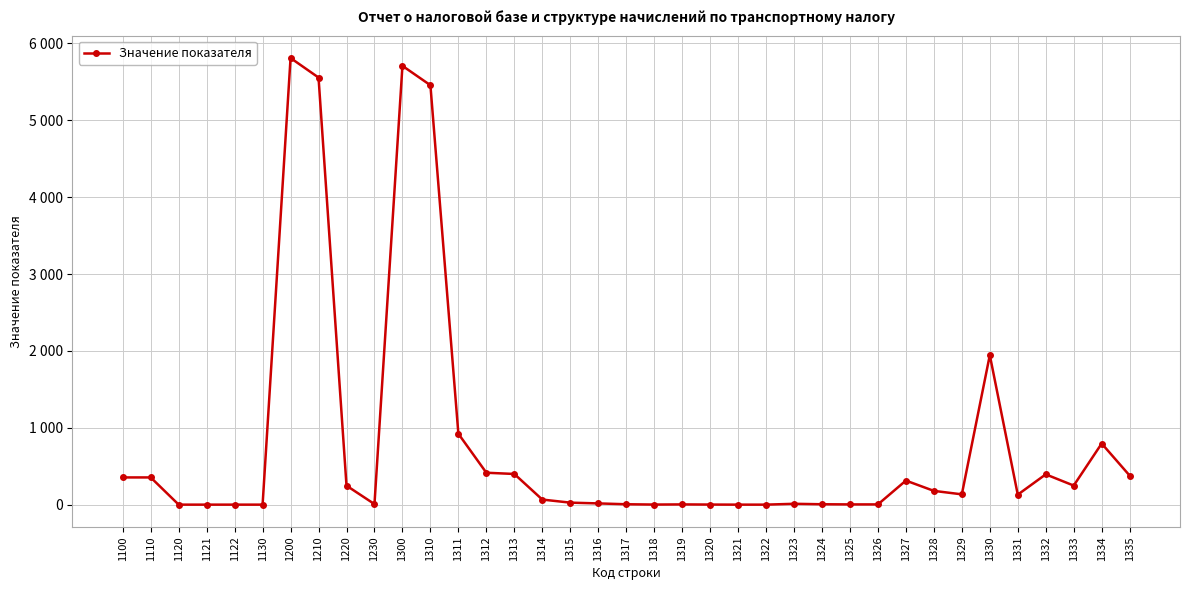

What is the value of the 35th point from the left?

248